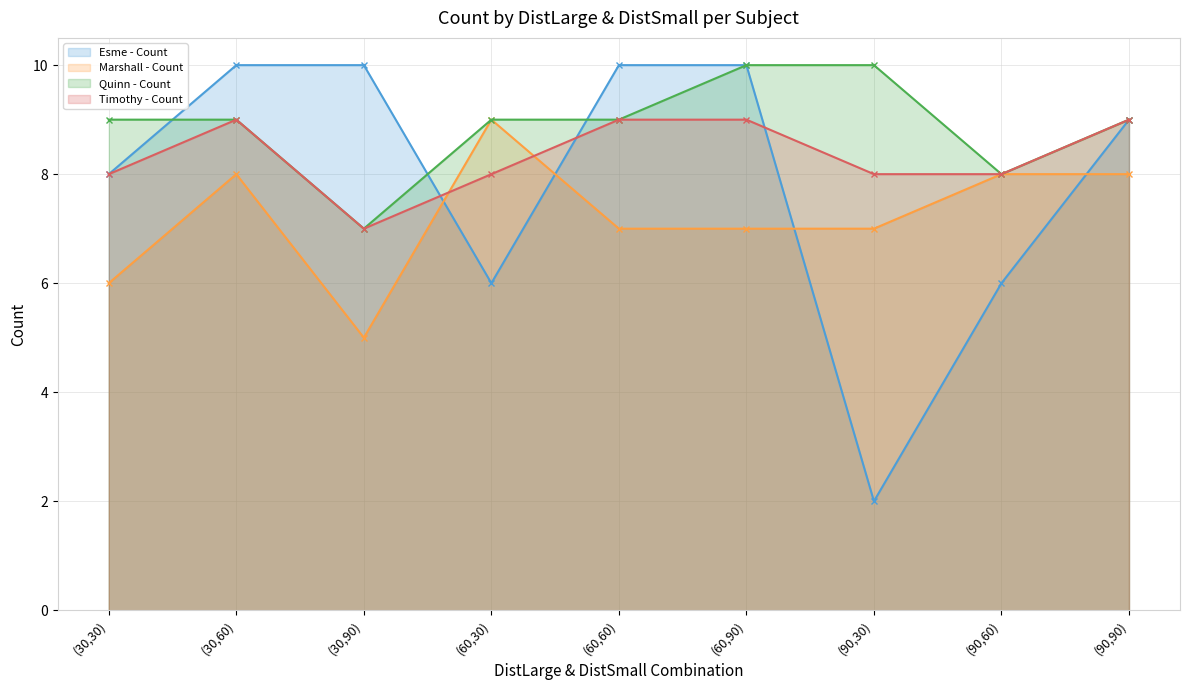

What is the spread (max minus min) of values at (30,90)?

5